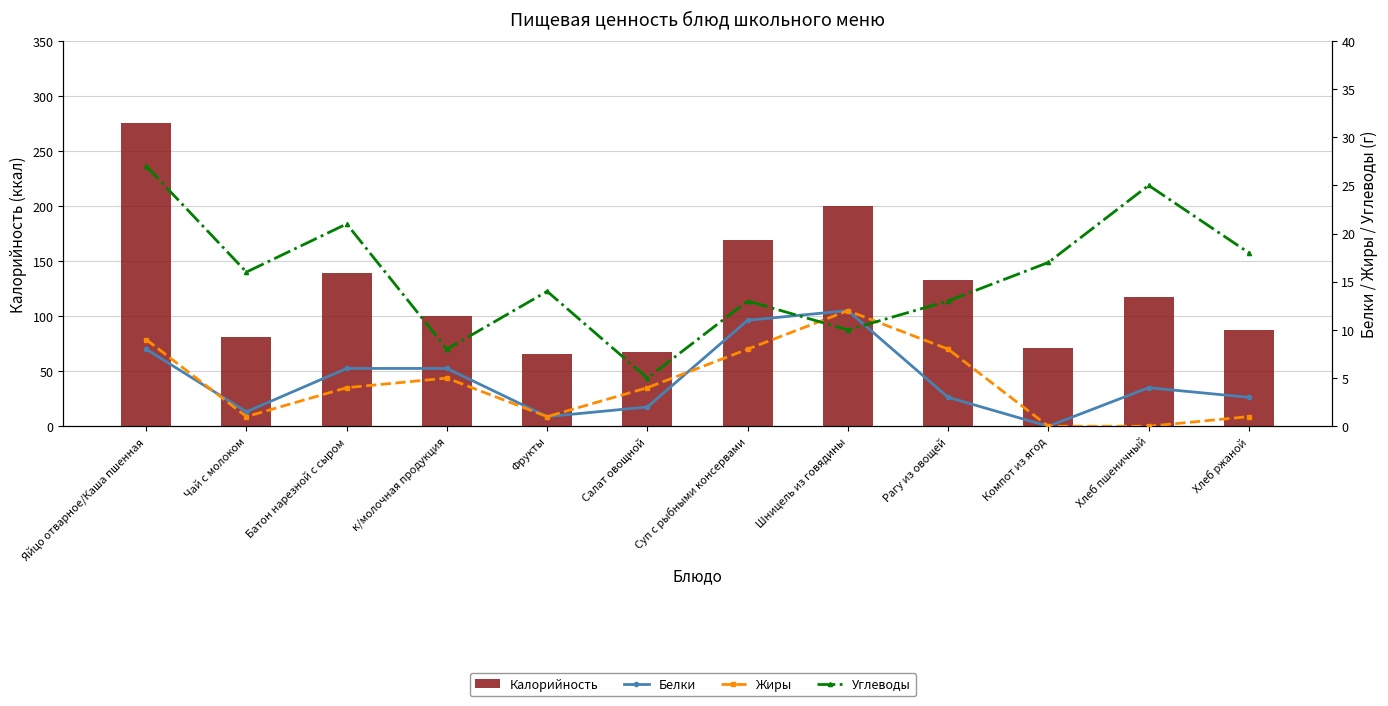

What is the label of the 7th bar from the left?

Суп с рыбными консервами